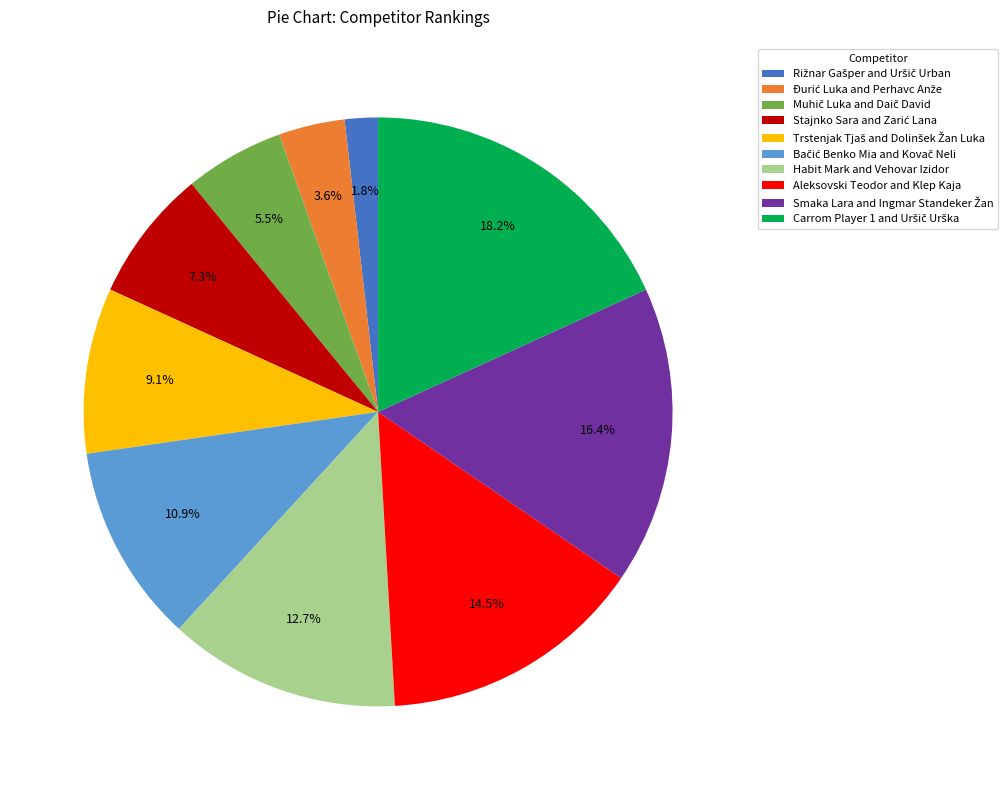

To the nearest percent, what is the average slice percentage?

10%